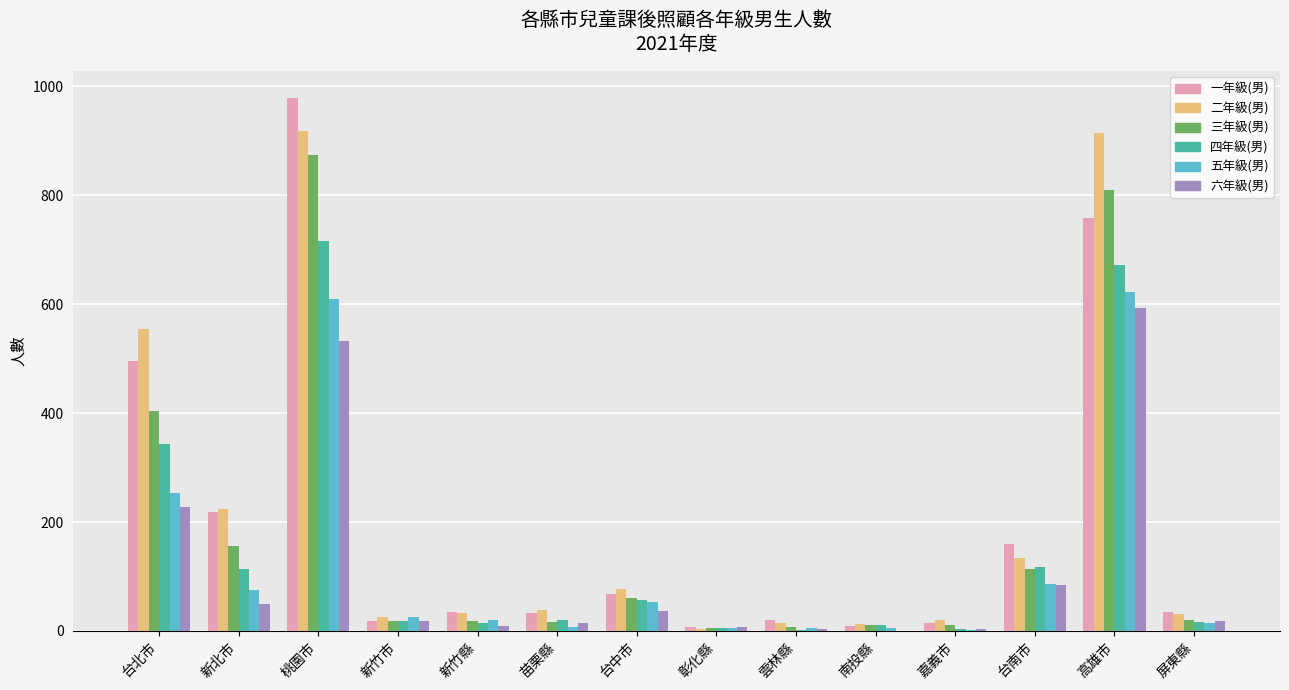

What is the difference between the 五年級(男) values at 桃園市 and 苗栗縣?

603